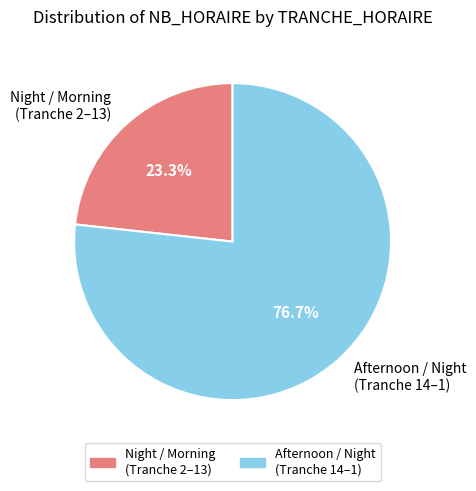

To the nearest percent, what is the average slice percentage?

50%